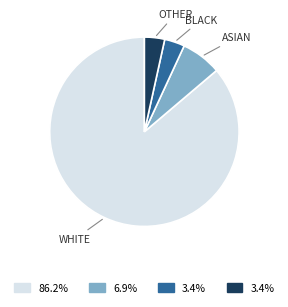

Does any single category account for the majority?

Yes